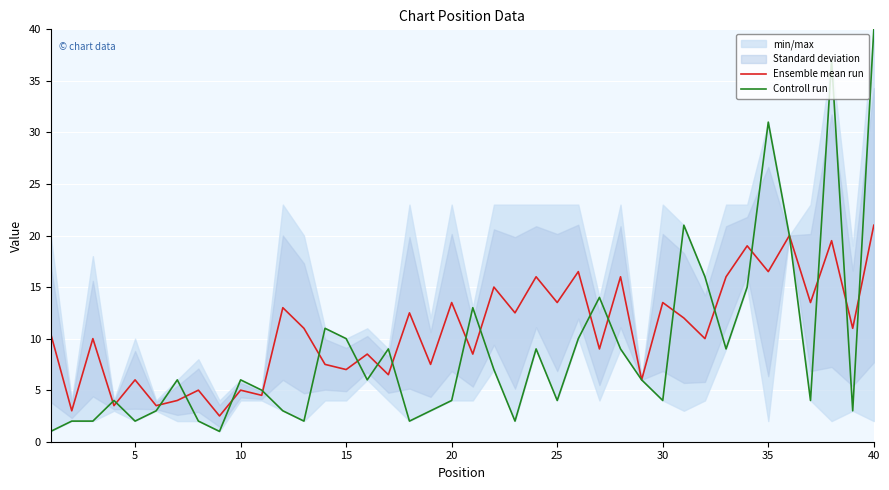

Which series has the largest total across all categories?

Ensemble mean run